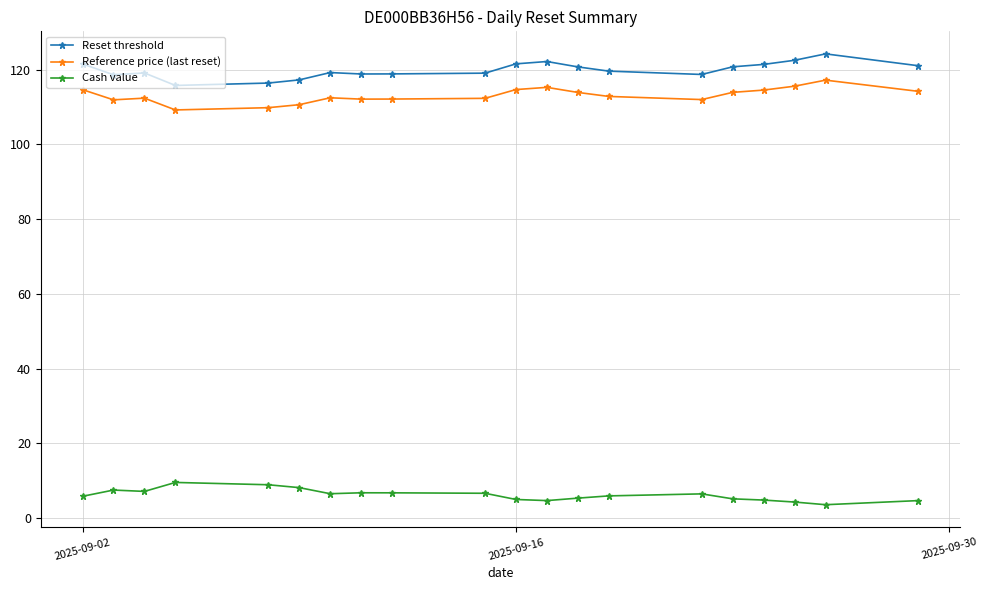

How many data points does each series have?

20